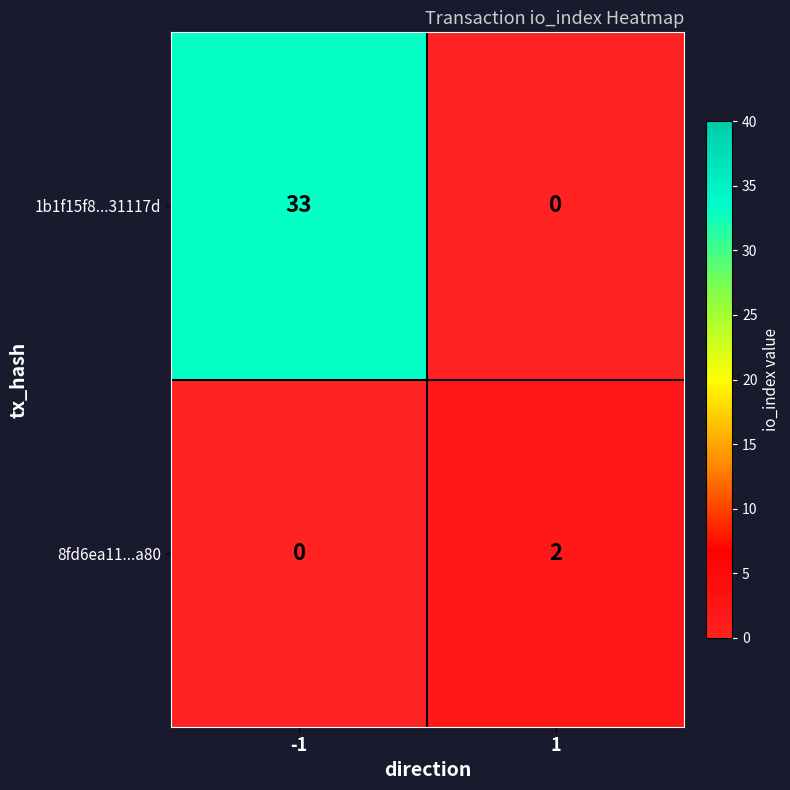

Reading left to right, transcribe all the data shown in this chart.

1b1f15f8...31117d: -1=33	1=0
8fd6ea11...a80: -1=0	1=2